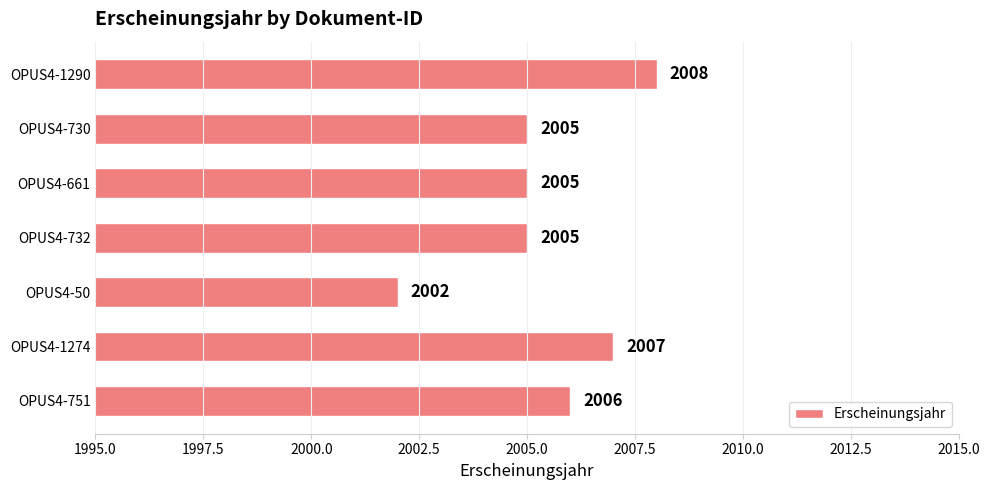

Is it true that the value at OPUS4-730 is 668?

False